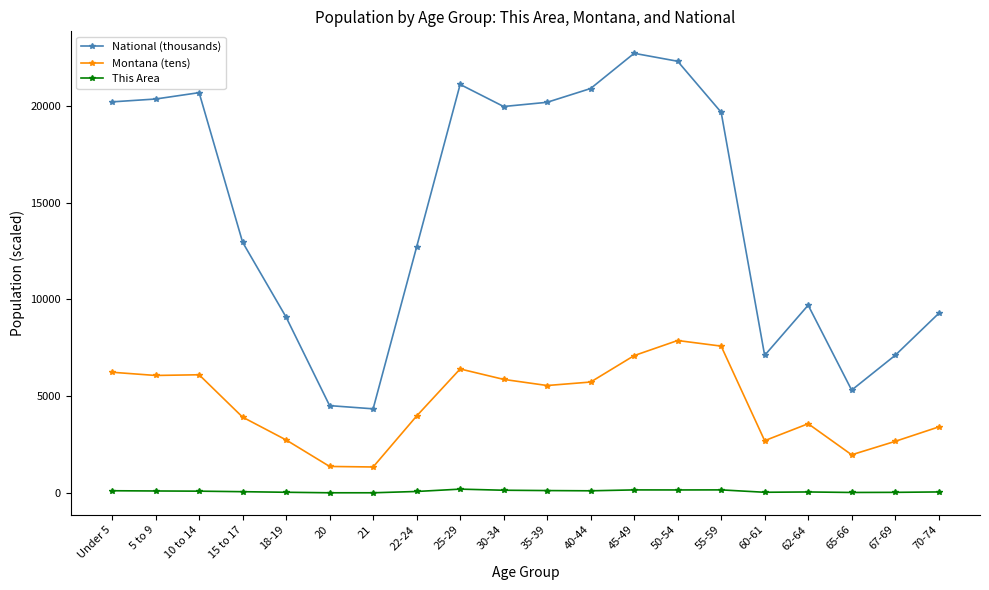

What is the difference between the maximum and minimum values in the Montana (tens) series?

6529.4